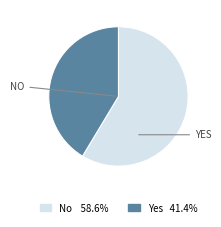

Is No the majority of the pie?

Yes